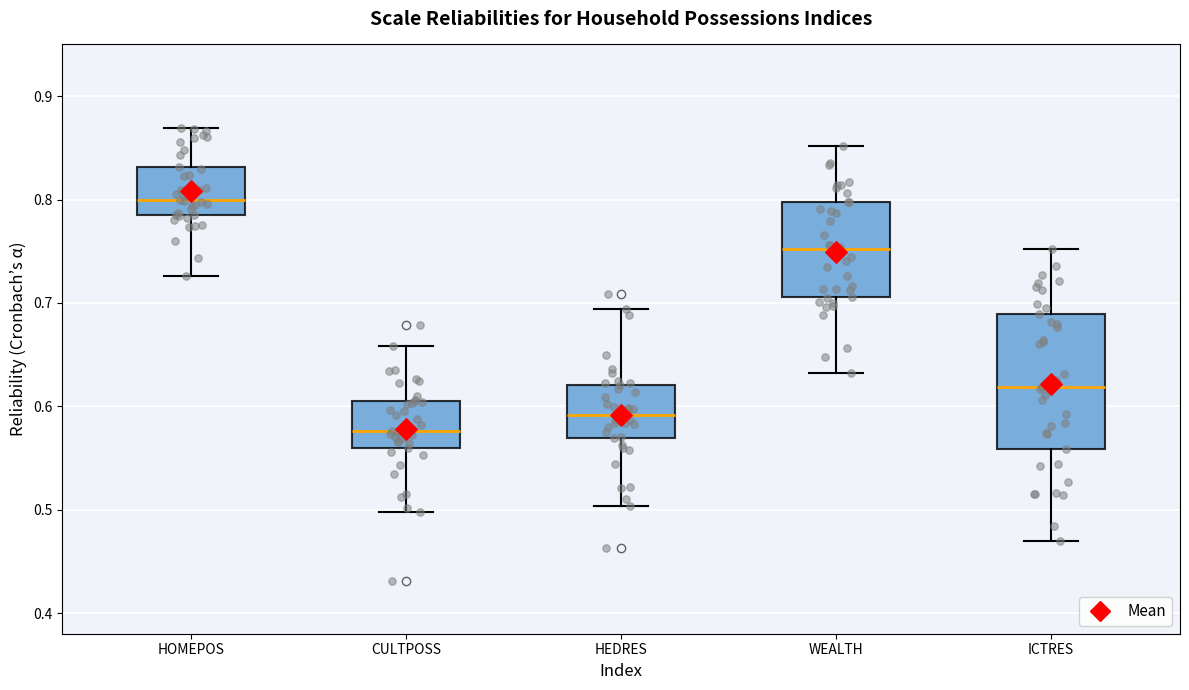

Where does the median line of the box for HEDRES sit on the y-axis? The values are not printed on the chart, so give them approximately, as read against the axis.

0.59